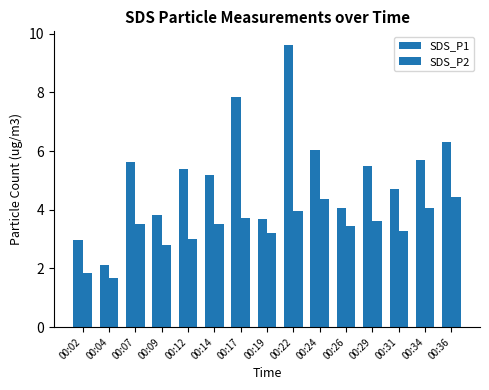

How many groups of bars are there?

15